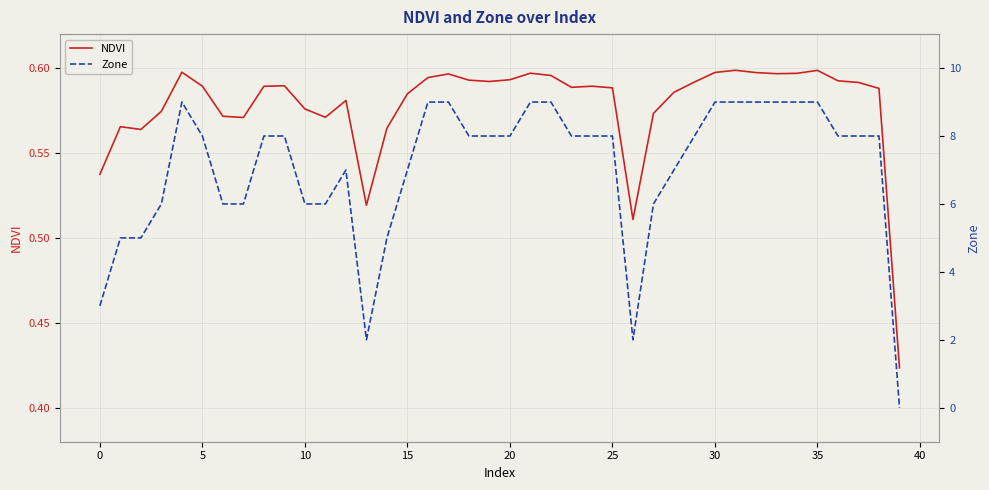

Is it true that Zone equals 8.0 at 25?

True